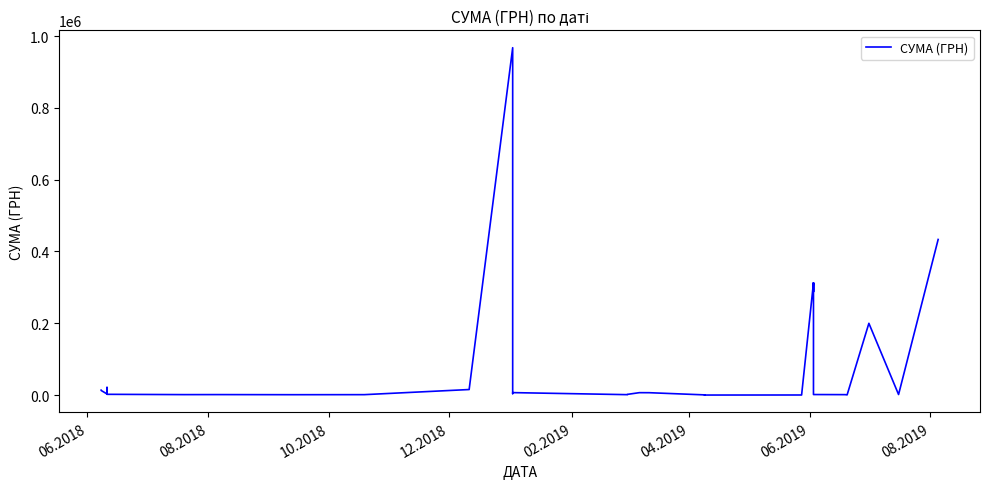

How many categories are shown in the chart?

40